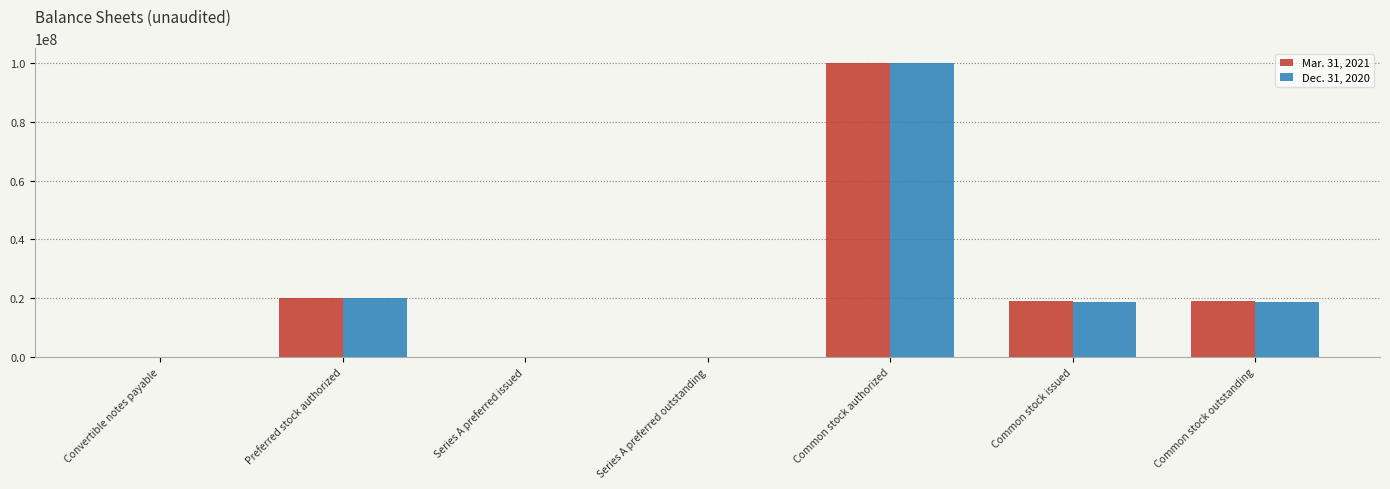

What is the greatest value displayed?

100000000